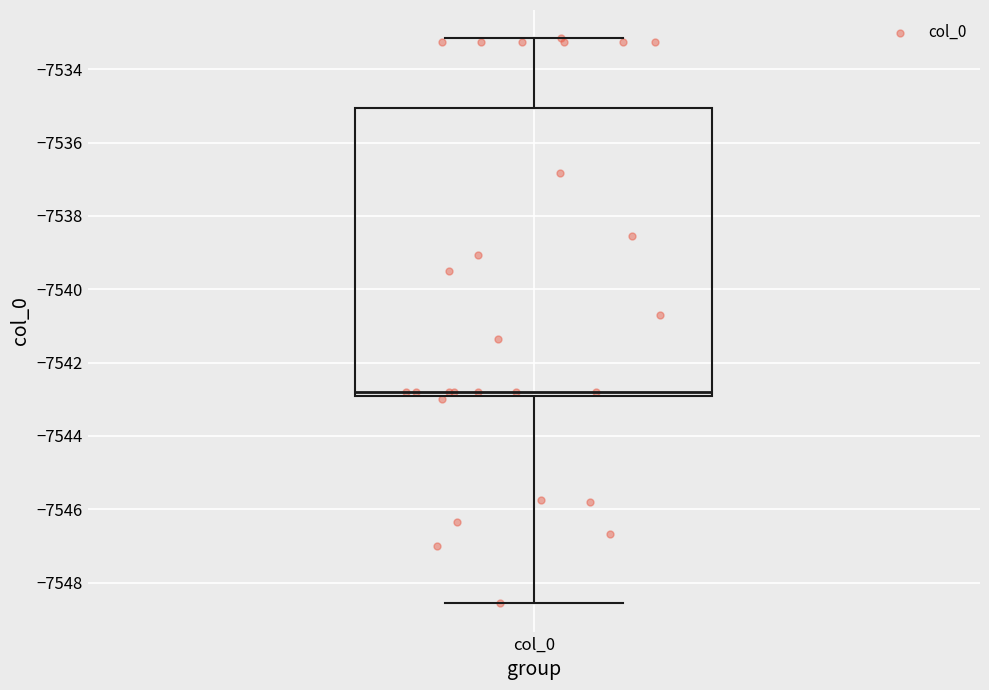

Where does the upper whisker of the box for col_0 end on the y-axis? The values are not printed on the chart, so give them approximately, as read against the axis.

-7533.2